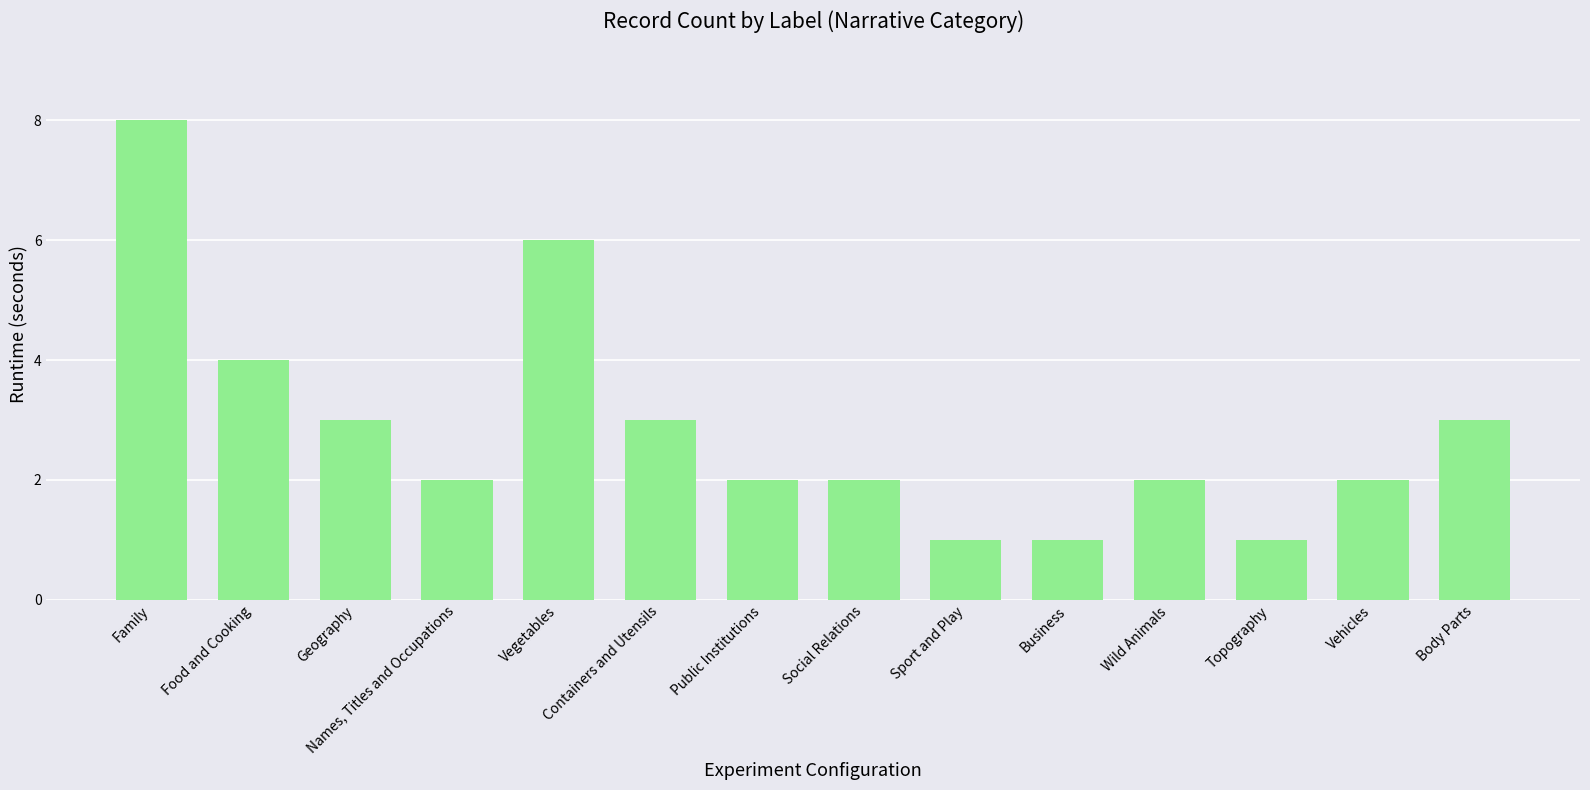

What is the value of the 5th bar from the left?

6